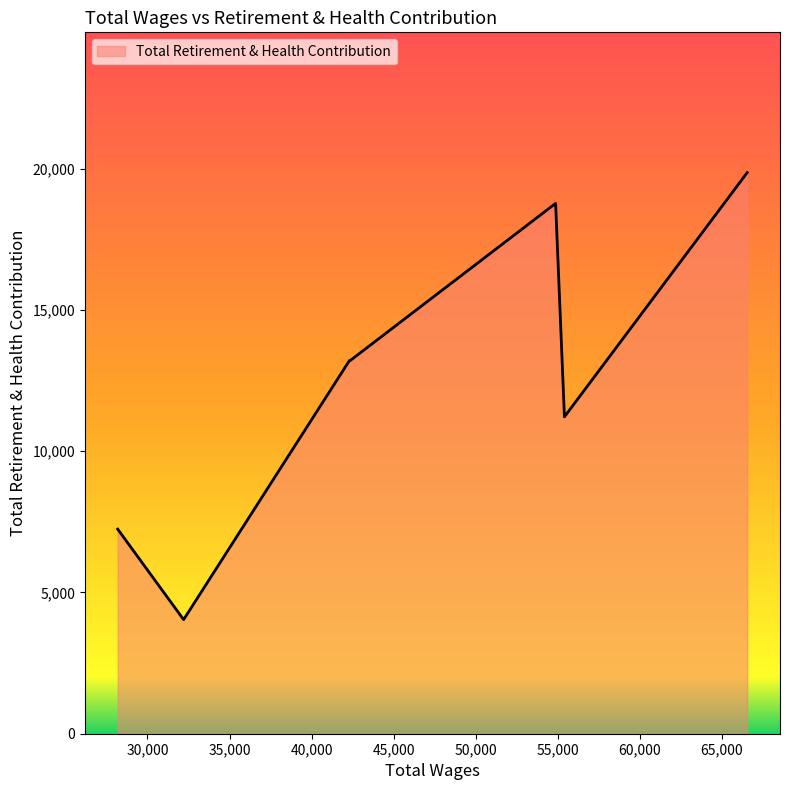

What is the minimum value shown in the chart?

4038